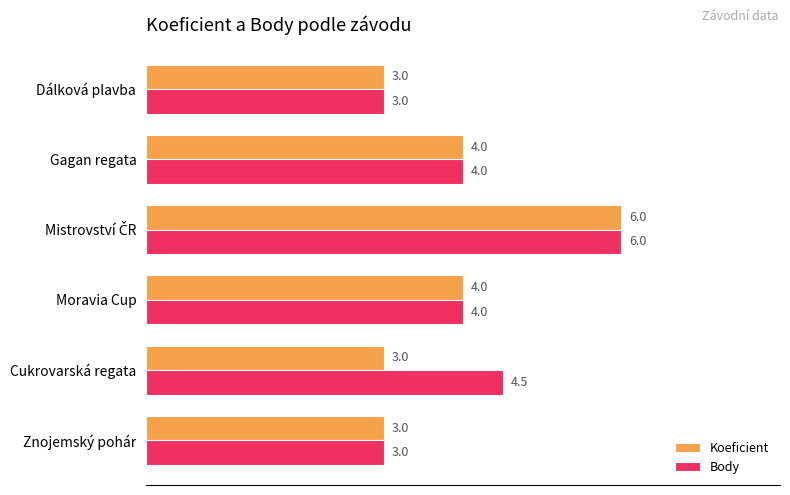

Rank the series by their average value, from lowest to highest.

Koeficient, Body